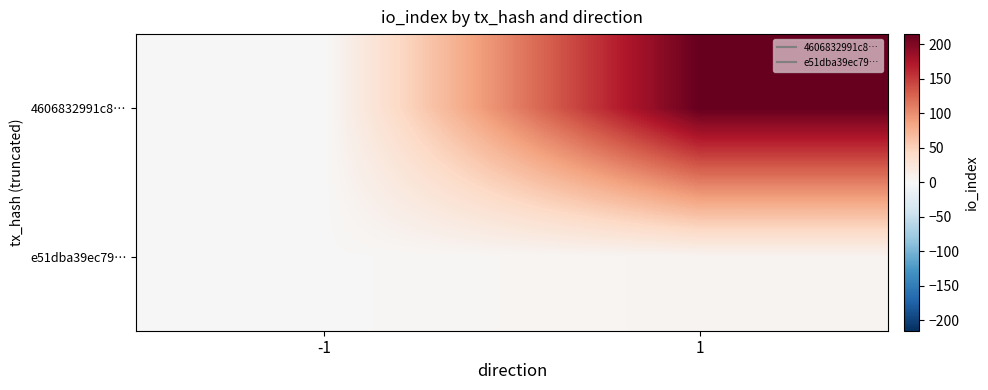

Rank the series by their maximum value, from lowest to highest.

e51dba39ec79…, 4606832991c8…